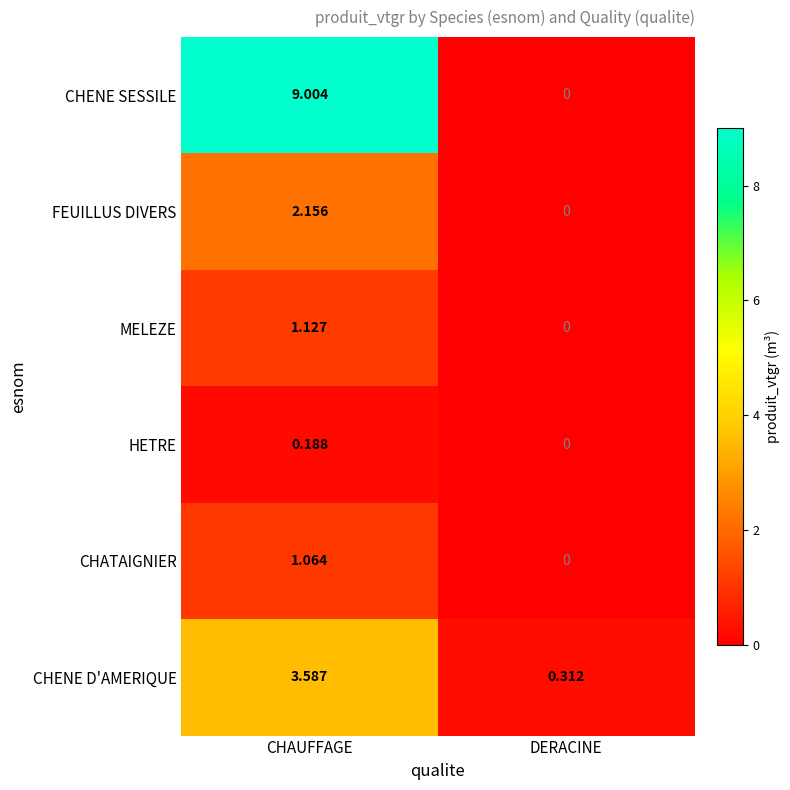

At how many categories does at least one series exceed 5?

1